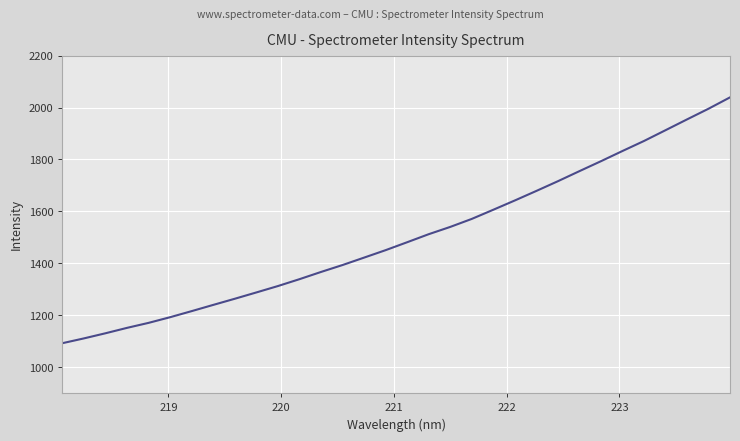

What is the difference between the maximum and minimum values?

946.8